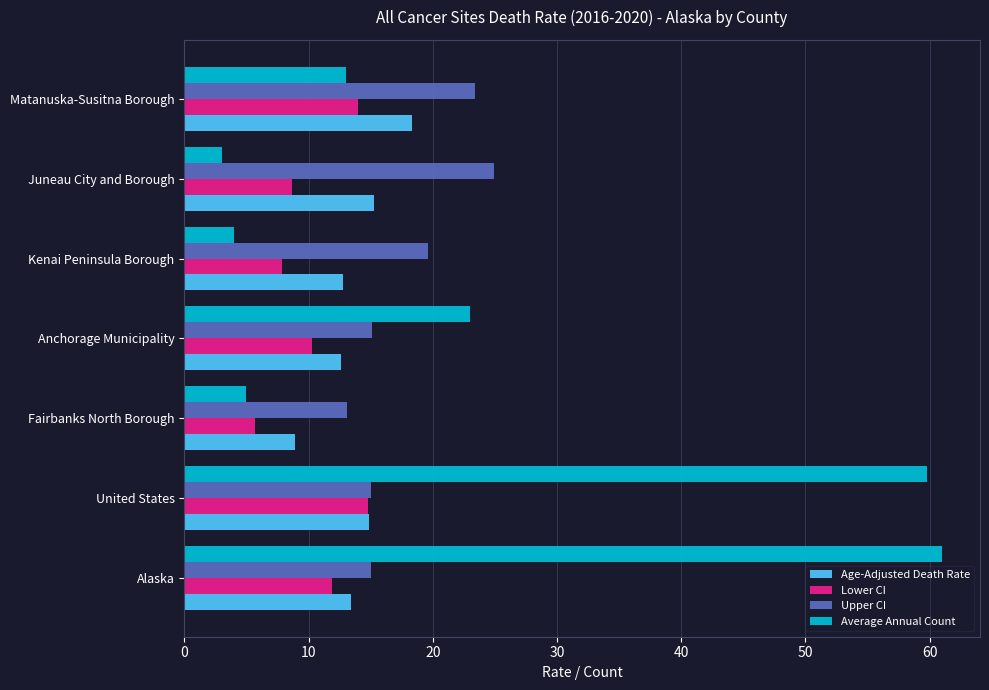

What is the minimum value shown in the chart?

3.0